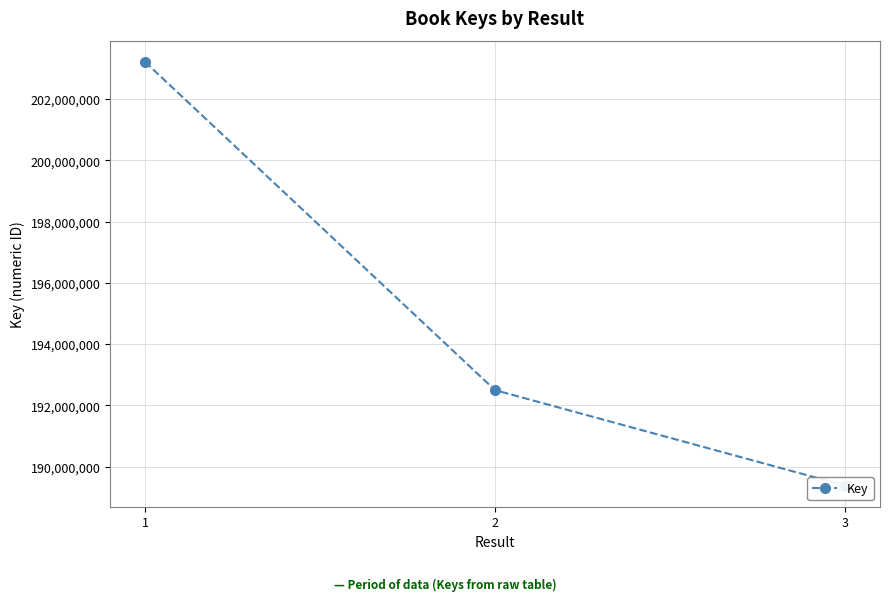

List the labels in order of value, smallest first.

3, 2, 1